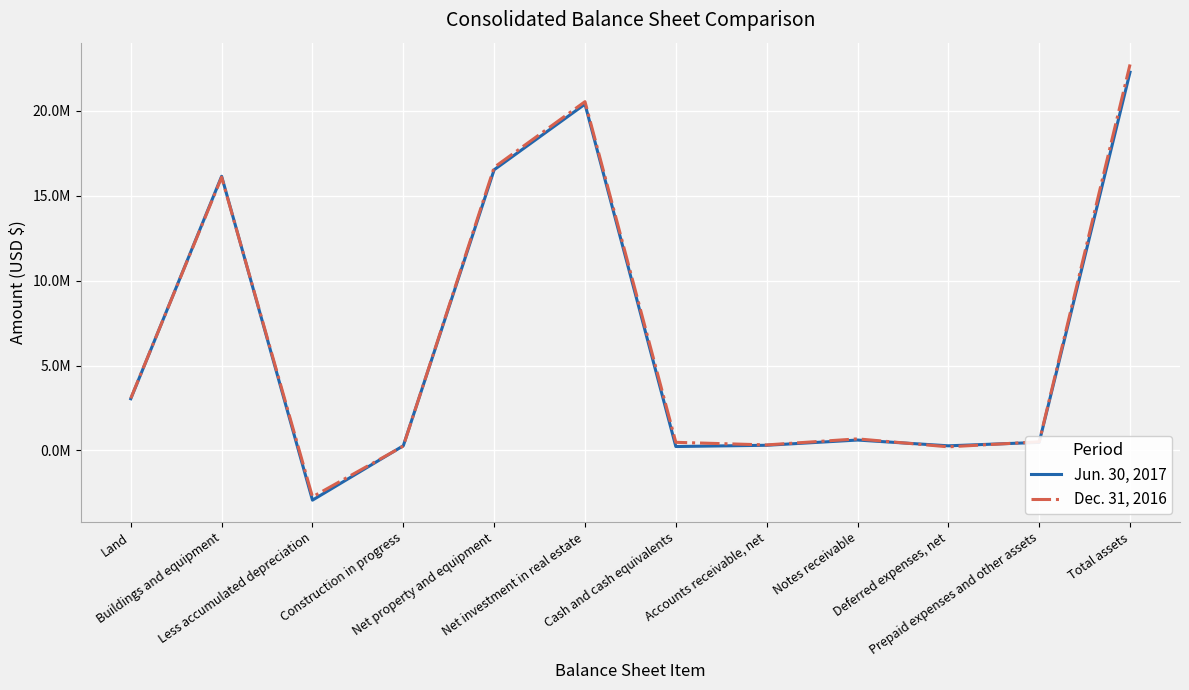

What is the label of the 9th point from the right?

Construction in progress